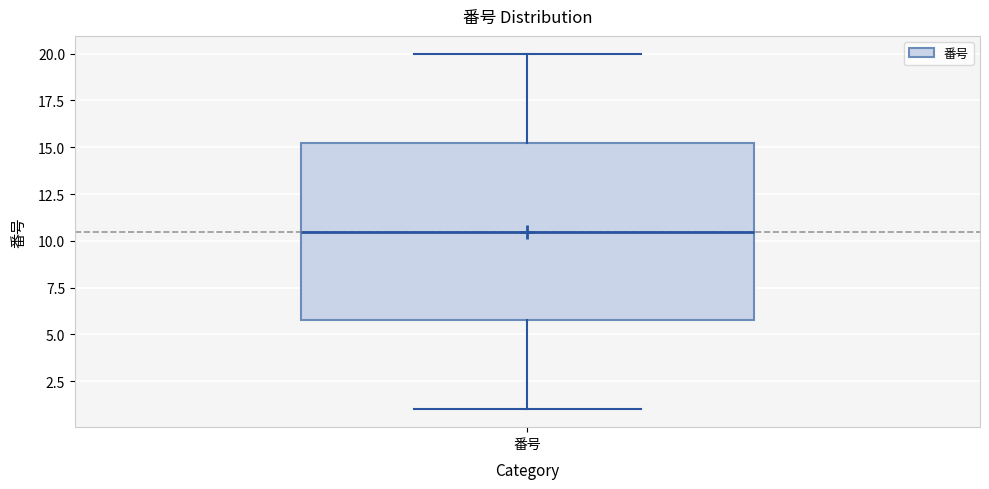

Transcribe this box plot: give where the median line is, the range the box spans, and where the two whiskers end, as read against the y-axis. The values are not printed on the chart, so give them approximately, as read against the axis.

median 10.5, box 6.0 to 15.5, whiskers 1.0 to 20.0